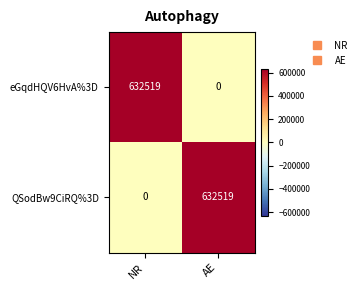

At which label is QSodBw9CiRQ%3D closest to 316259?

NR